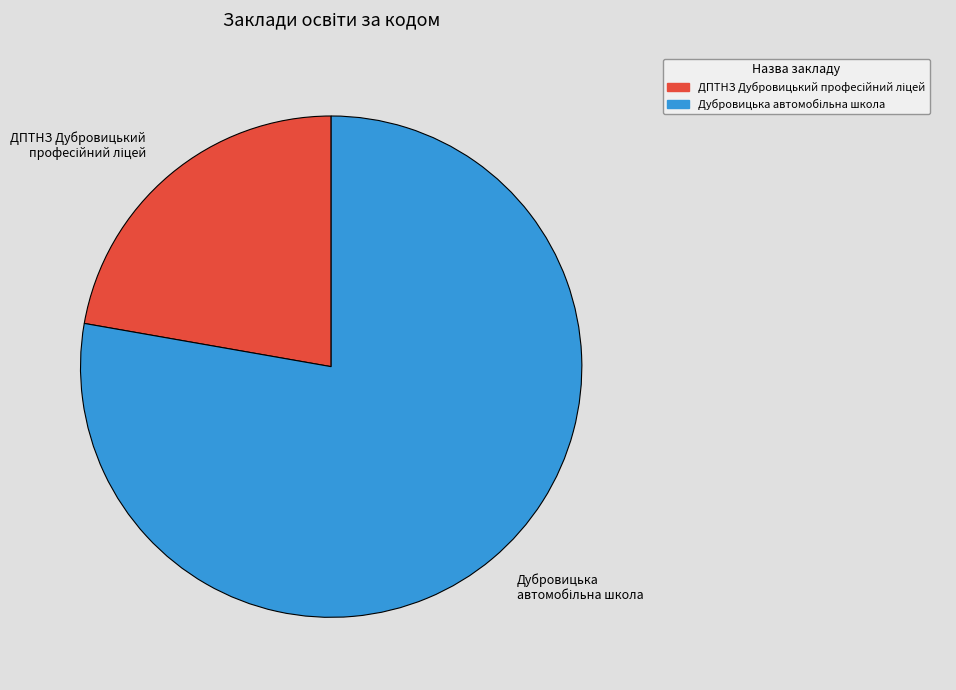

How many slices are in this pie chart?

2